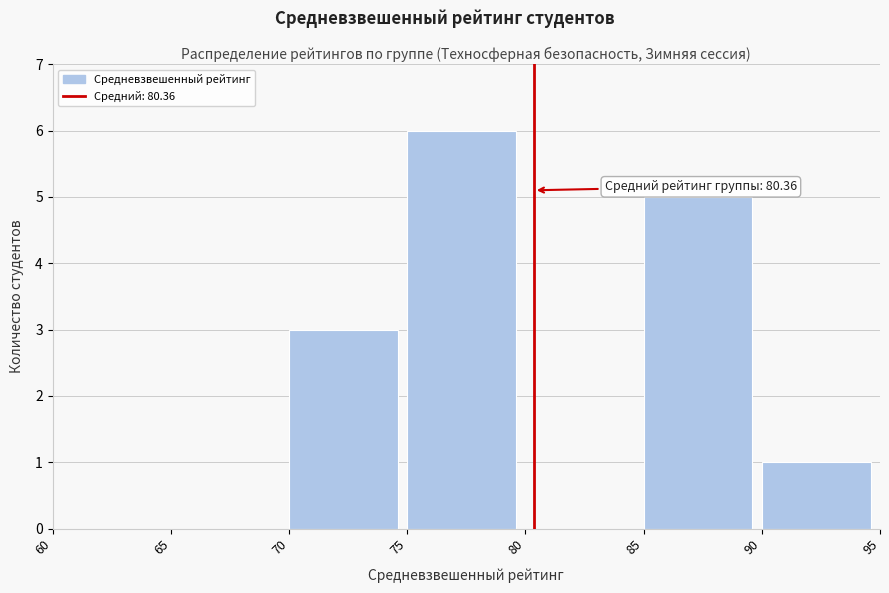

Which range on the x-axis has the tallest bar?

75 to 80